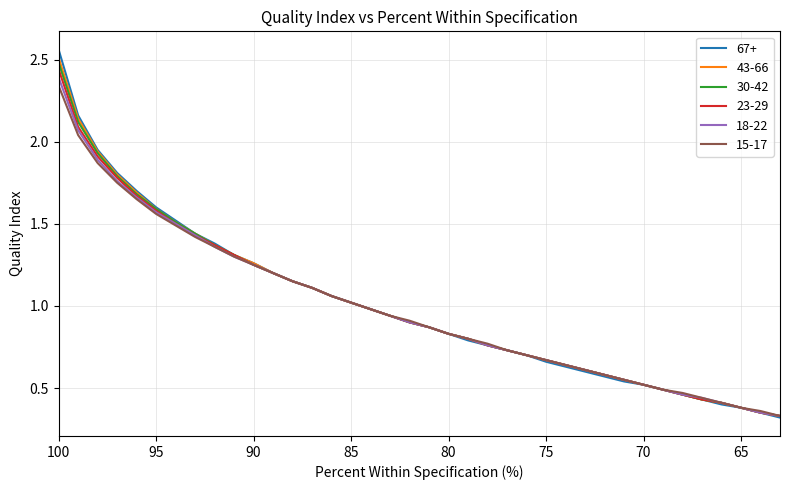

What is the minimum value shown in the chart?

0.3